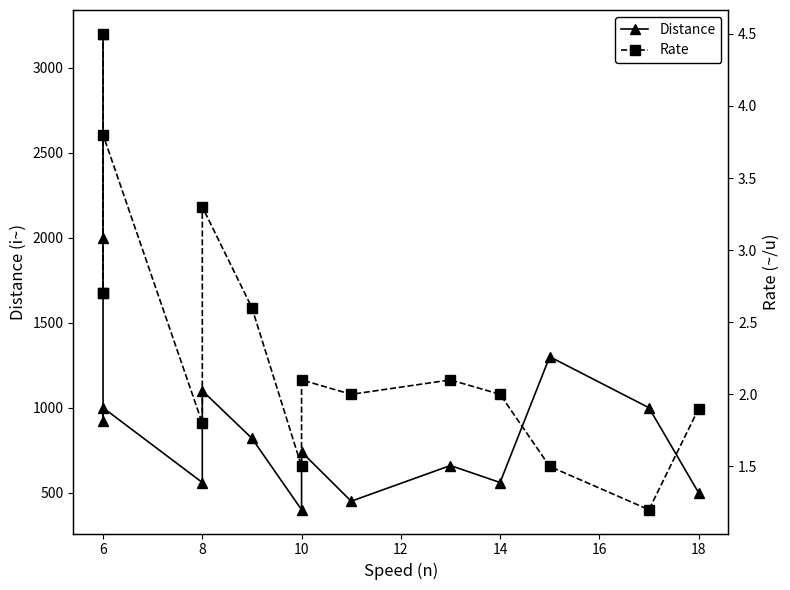

What is the average value of the Rate series?

2.4